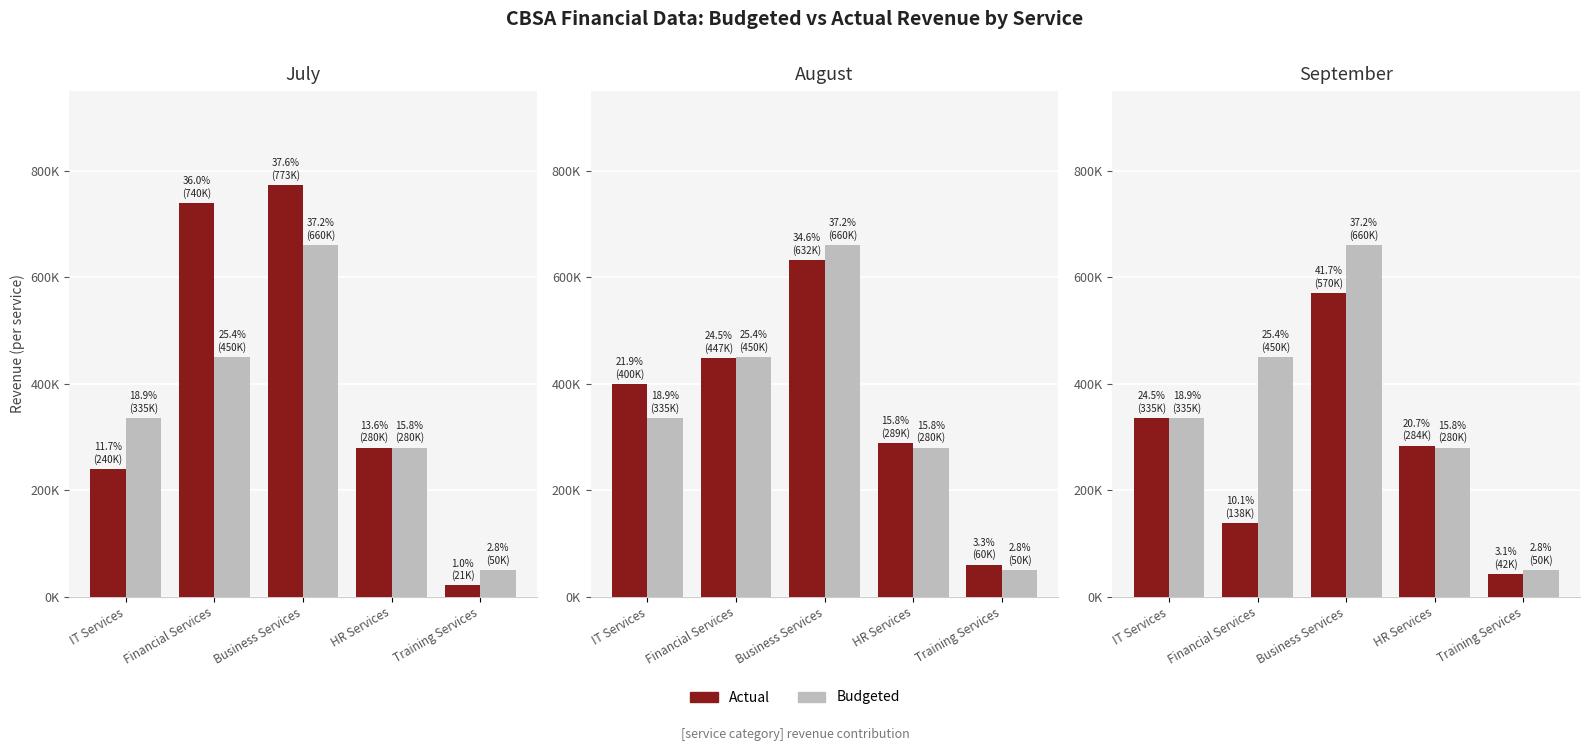

The Budgeted series shows 450000 at Financial Services. True or false?

True